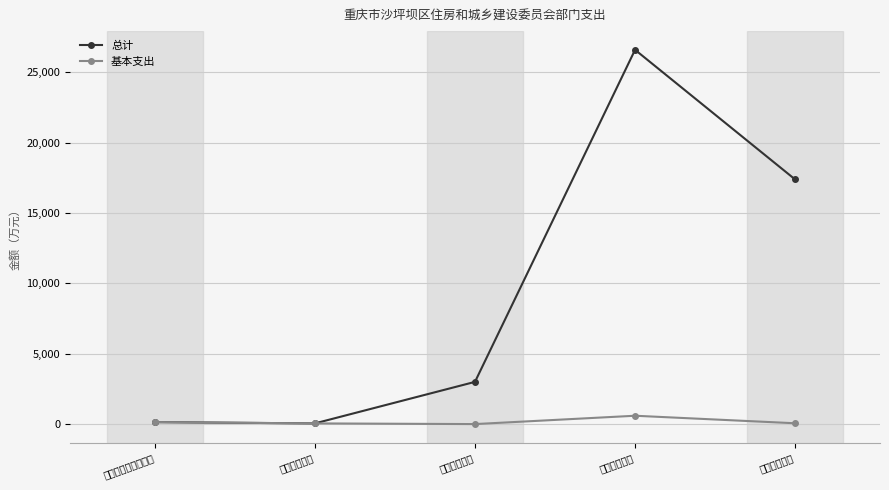

Does the chart display data point markers on the line(s)?

Yes